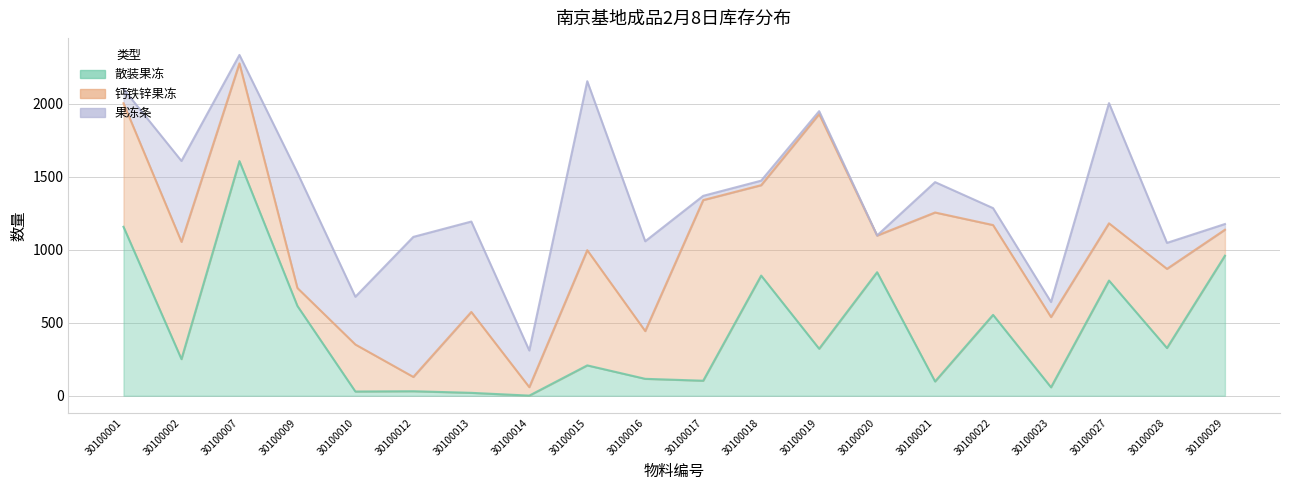

Reading left to right, extract all data points from this chart.

散装果冻: 30100001=1157	30100002=251	30100007=1607	30100009=615	30100010=29	30100012=31	30100013=20	30100014=1	30100015=208	30100016=116	30100017=103	30100018=823	30100019=322	30100020=846	30100021=98	30100022=554	30100023=58	30100027=789	30100028=327	30100029=959
钙铁锌果冻: 30100001=846	30100002=803	30100007=669	30100009=123	30100010=322	30100012=98	30100013=554	30100014=58	30100015=789	30100016=327	30100017=1237	30100018=619	30100019=1607	30100020=251	30100021=1157	30100022=615	30100023=481	30100027=392	30100028=542	30100029=178
果冻条: 30100001=98	30100002=554	30100007=58	30100009=789	30100010=327	30100012=959	30100013=619	30100014=251	30100015=1157	30100016=615	30100017=29	30100018=31	30100019=20	30100020=1	30100021=208	30100022=116	30100023=103	30100027=823	30100028=178	30100029=39